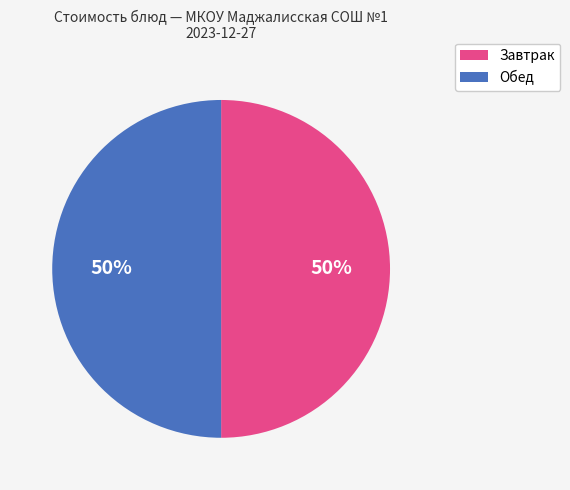

To the nearest percent, what is the average slice percentage?

50%